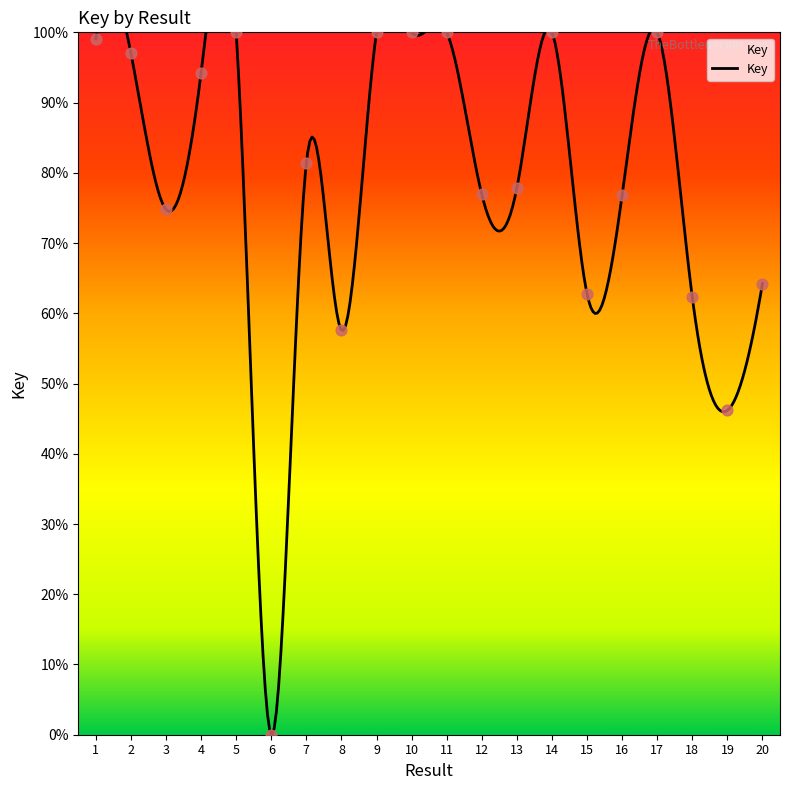

Approximately how many times larger is the value at 8 compared to 4?

0.6